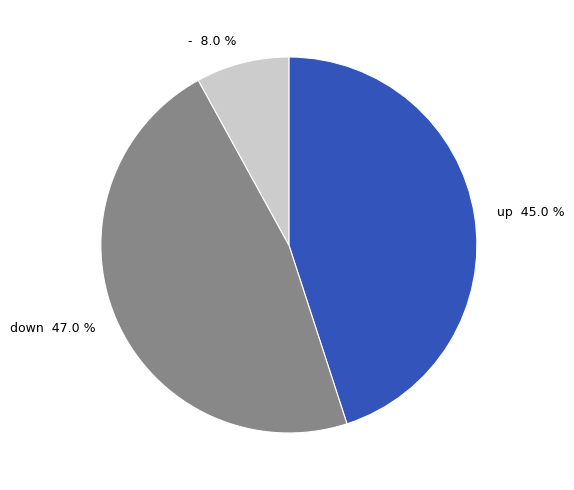

Count the number of slices in the pie.

3